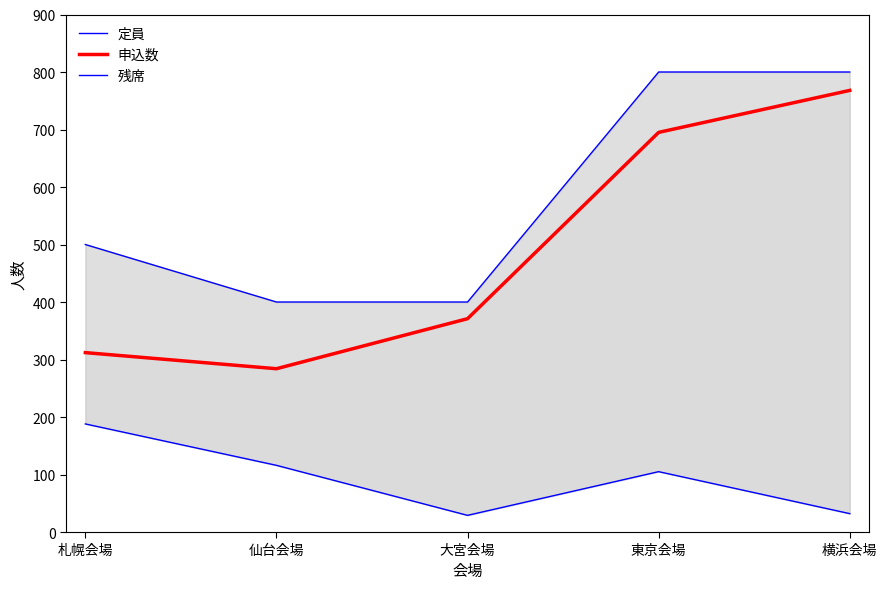

Reading left to right, what are all the values shown in this chart?

定員: 500	400	400	800	800
申込数: 312	284	371	695	768
残席: 188	116	29	105	32